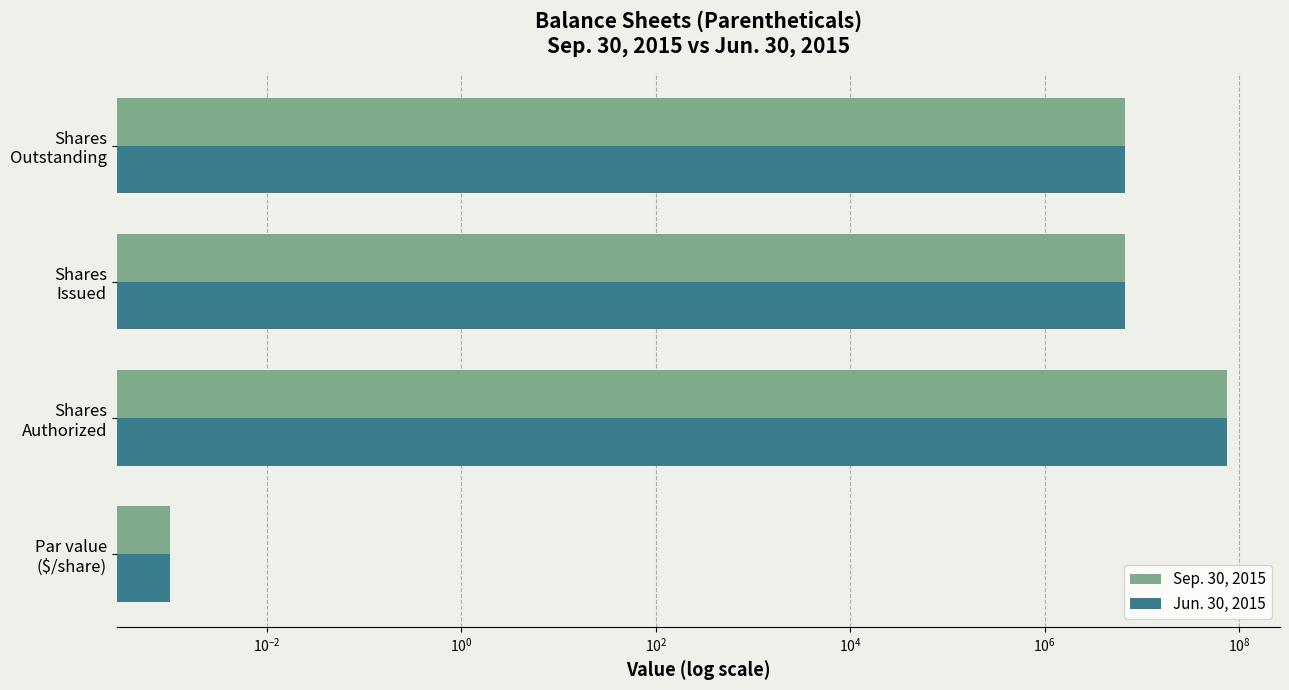

True or false: Sep. 30, 2015 has a value of 0.0 at Par value ($/share).

False